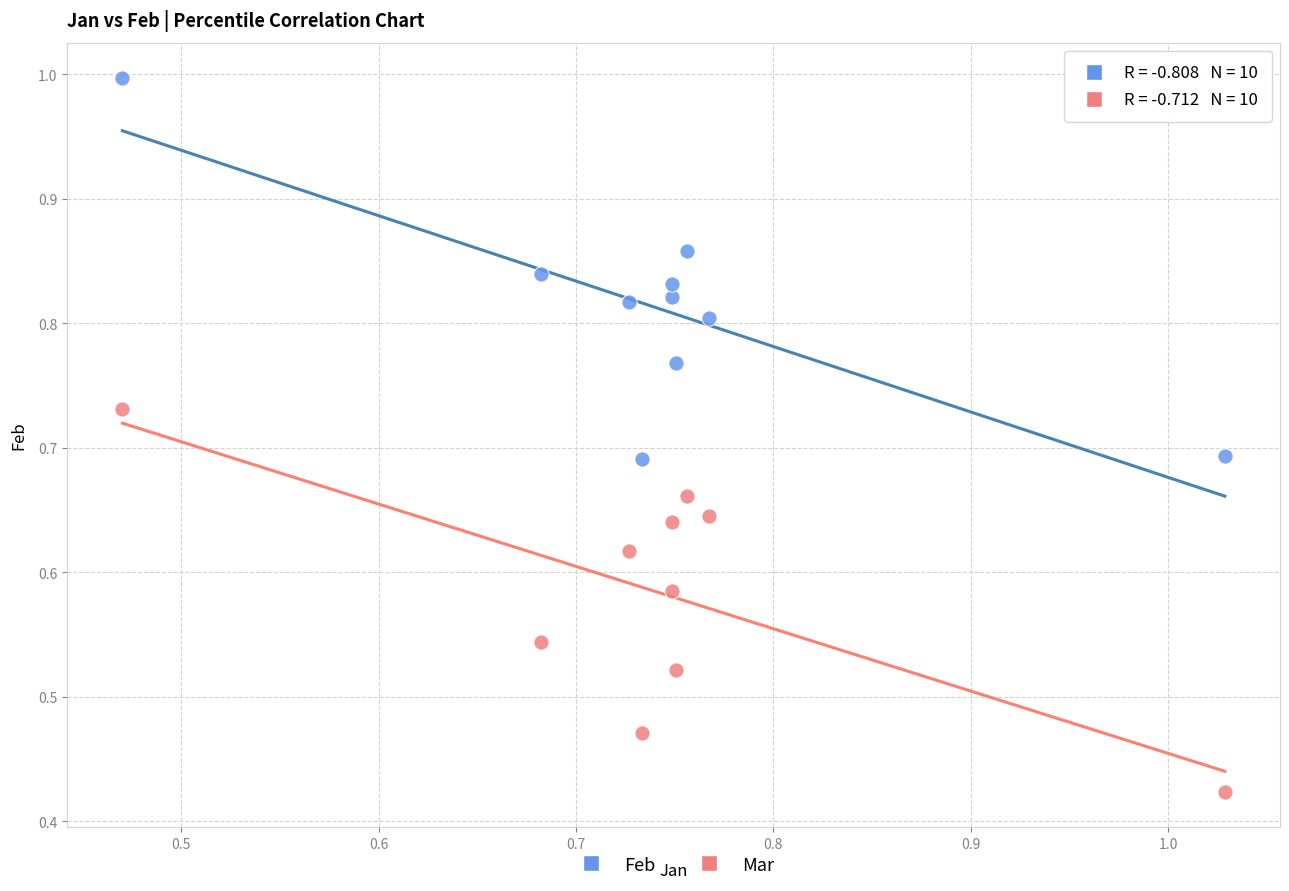

Which series reaches the maximum Y coordinate?

Feb